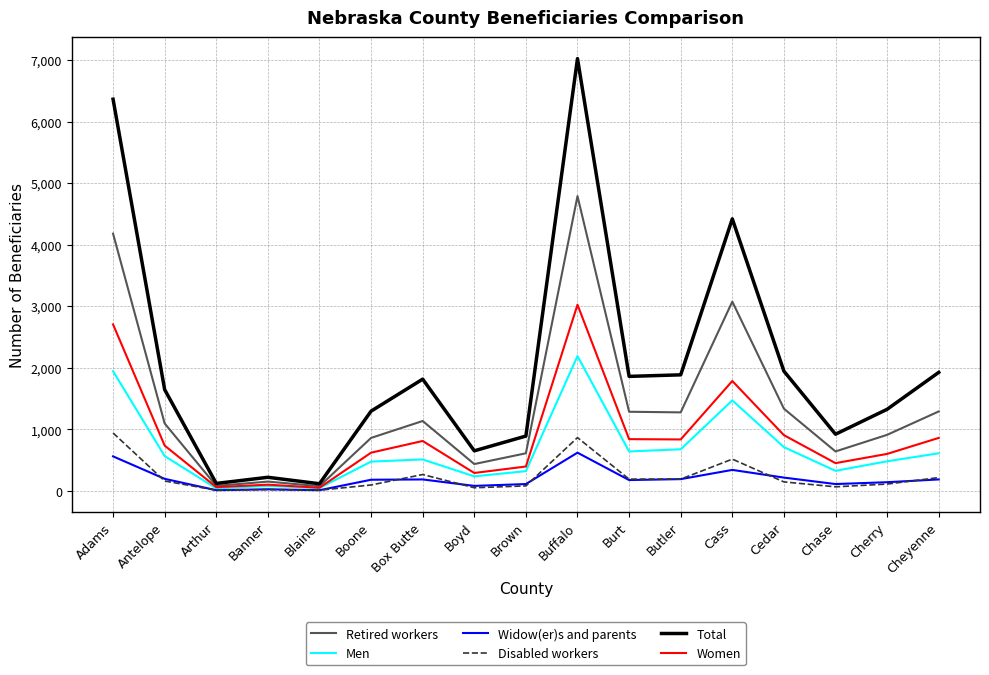

What is the difference between the highest and lowest values at Butler?

1695